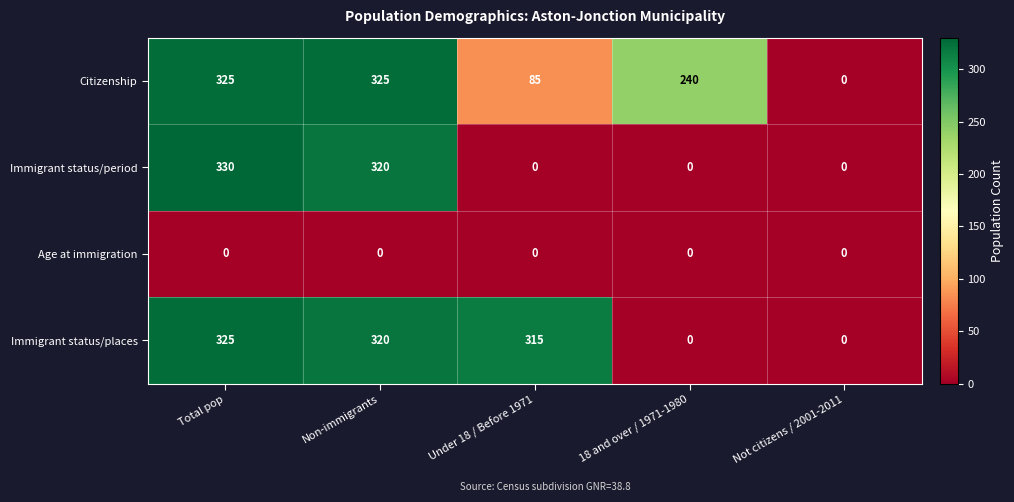

What is the total value across all series at Under 18 / Before 1971?

400